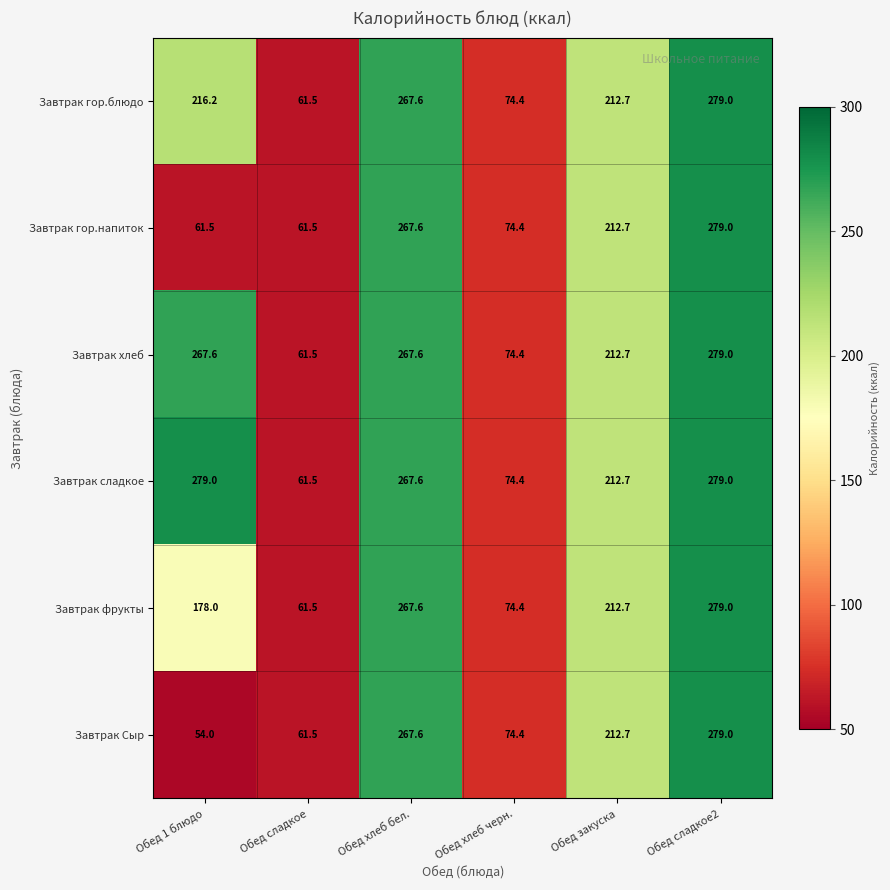

At Обед 1 блюдо, list the series in order from largest to smallest.

Завтрак сладкое, Завтрак хлеб, Завтрак гор.блюдо, Завтрак фрукты, Завтрак гор.напиток, Завтрак Сыр